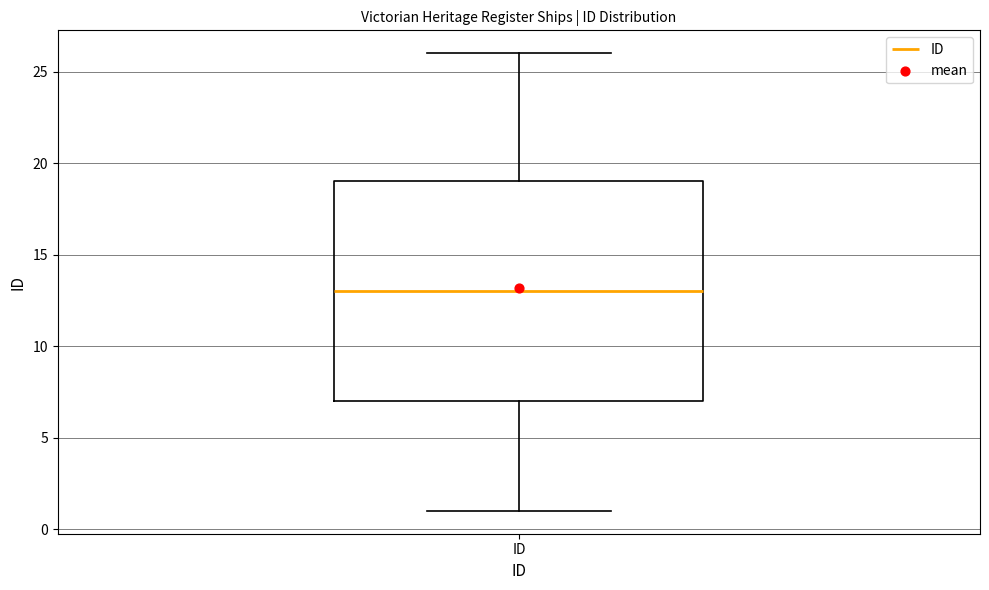

Where does the median line of the box for ID sit on the y-axis? The values are not printed on the chart, so give them approximately, as read against the axis.

13